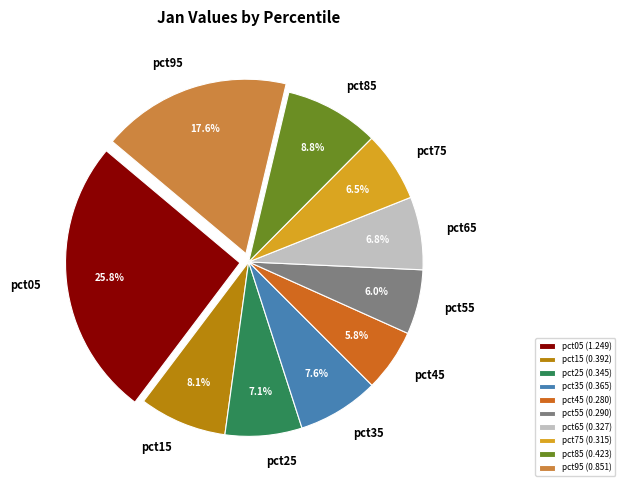

Count the number of slices in the pie.

10